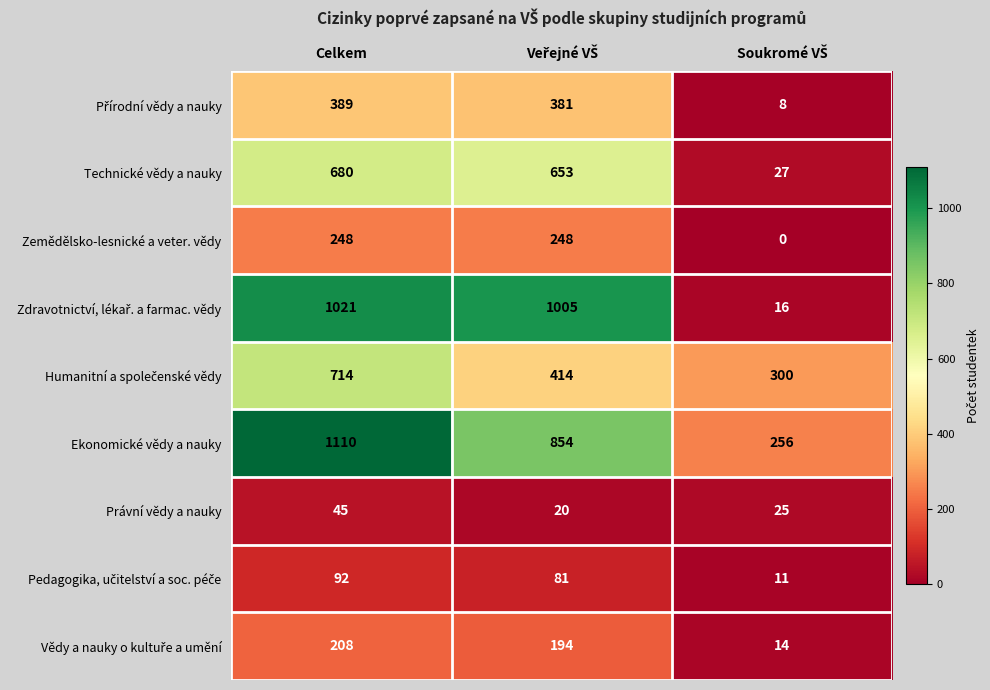

What is the difference between the maximum and minimum values in the Technické vědy a nauky series?

653